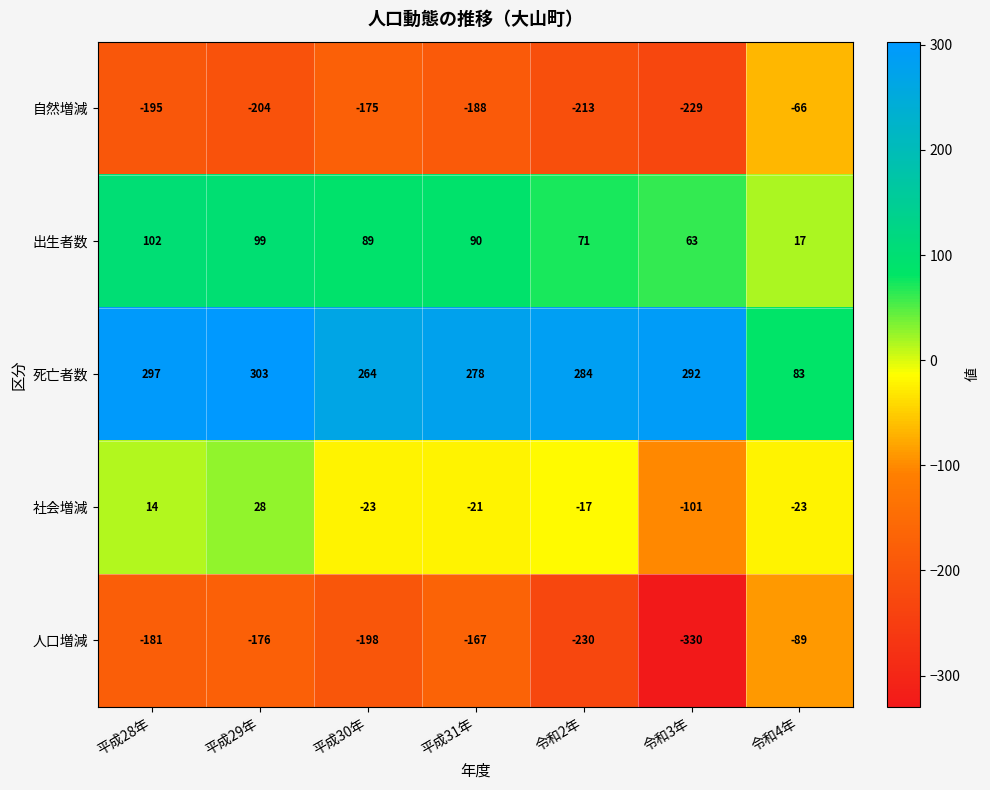

Which series has the widest spread of values?

人口増減